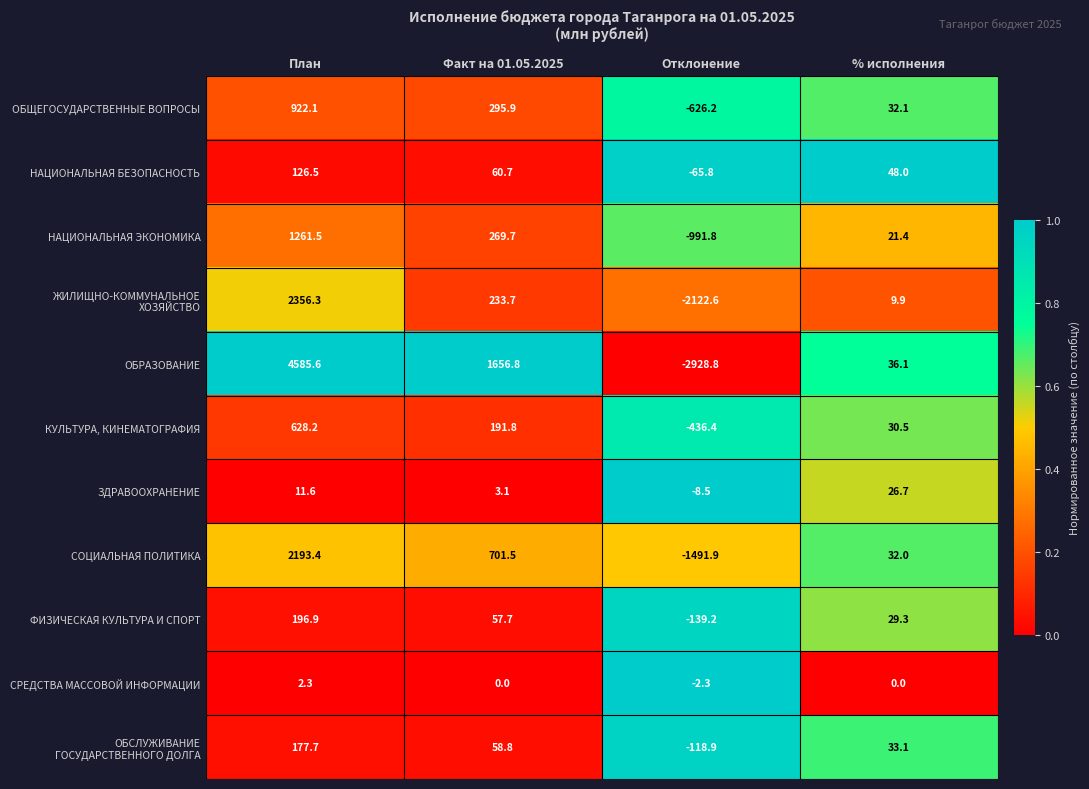

What is the sum of the НАЦИОНАЛЬНАЯ ЭКОНОМИКА values at Факт на 01.05.2025 and Отклонение?

-722.1